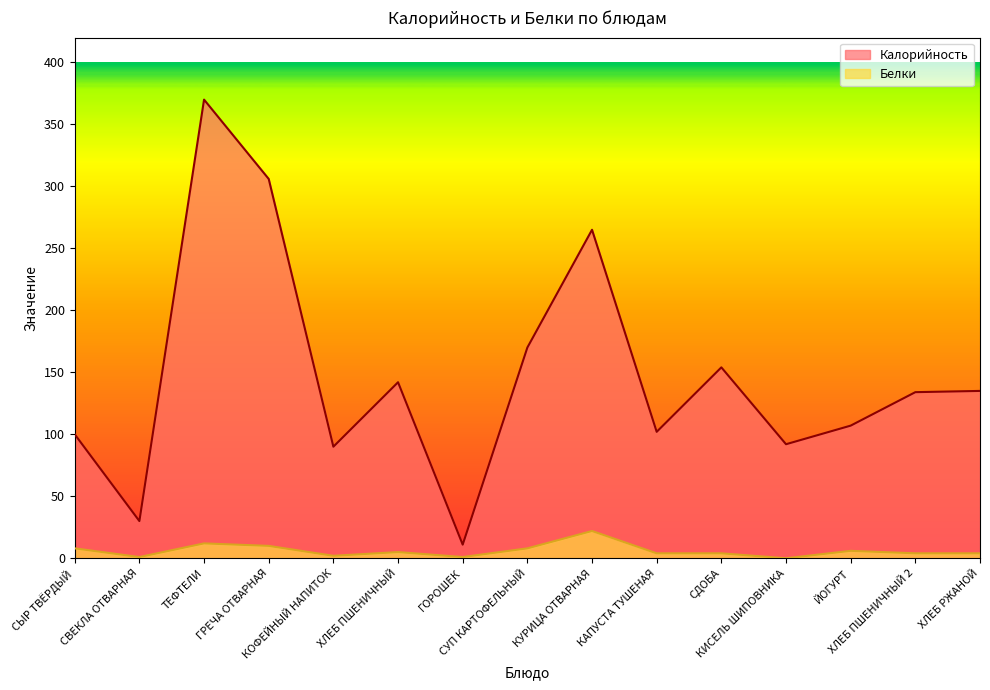

True or false: Белки has a value of 12 at ТЕФТЕЛИ.

True